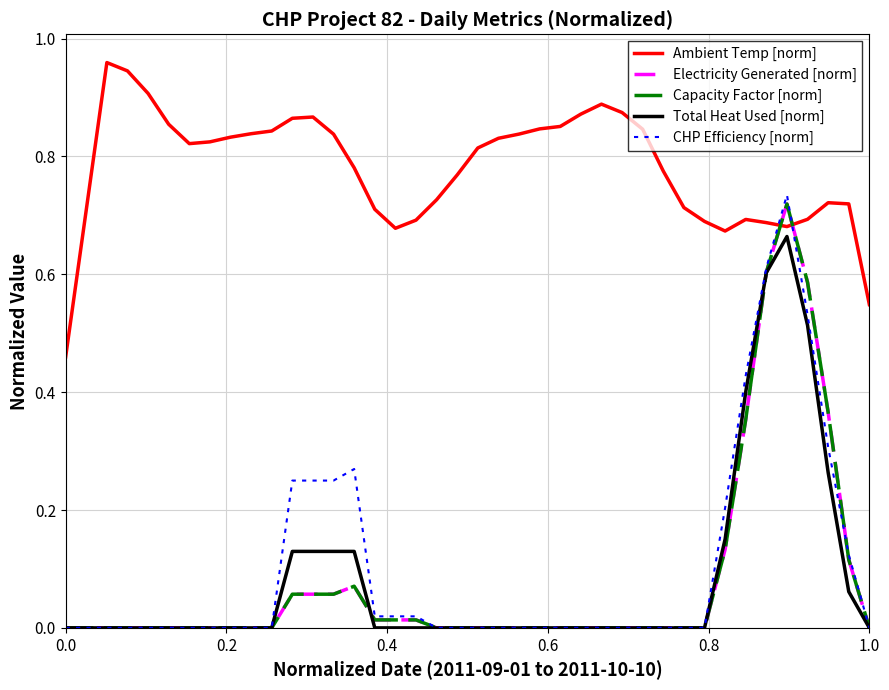

Which series has the widest spread of values?

CHP Efficiency [norm]